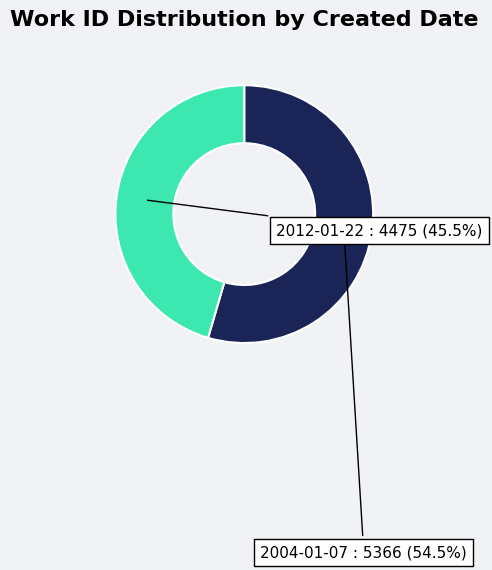

Rank the categories by value from lowest to highest.

2012-01-22, 2004-01-07